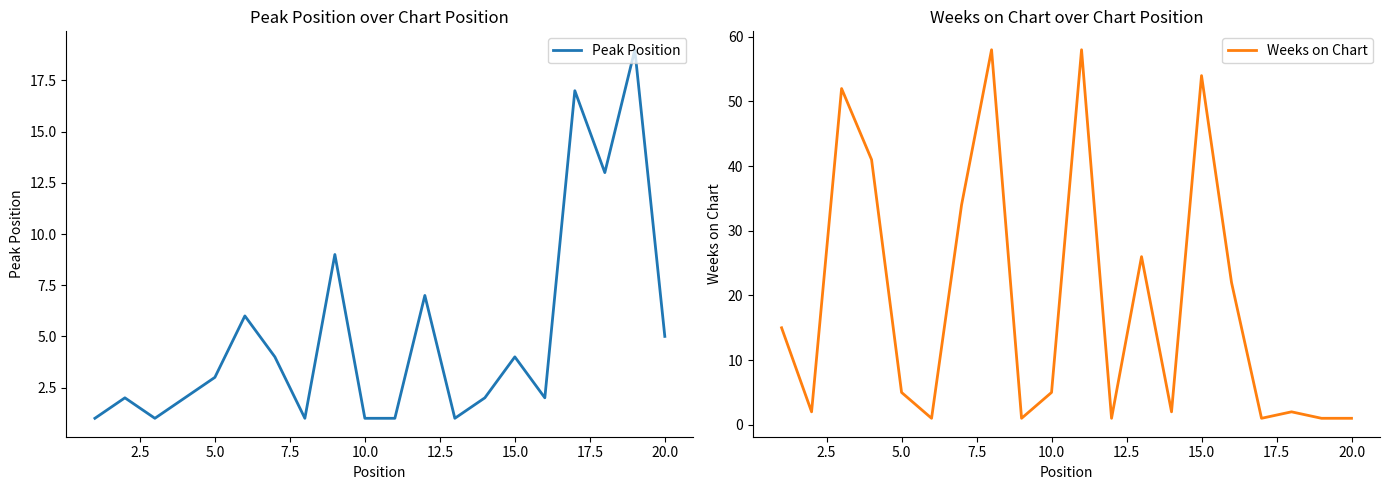

Is it true that Peak Position equals 5 at 20.0?

True